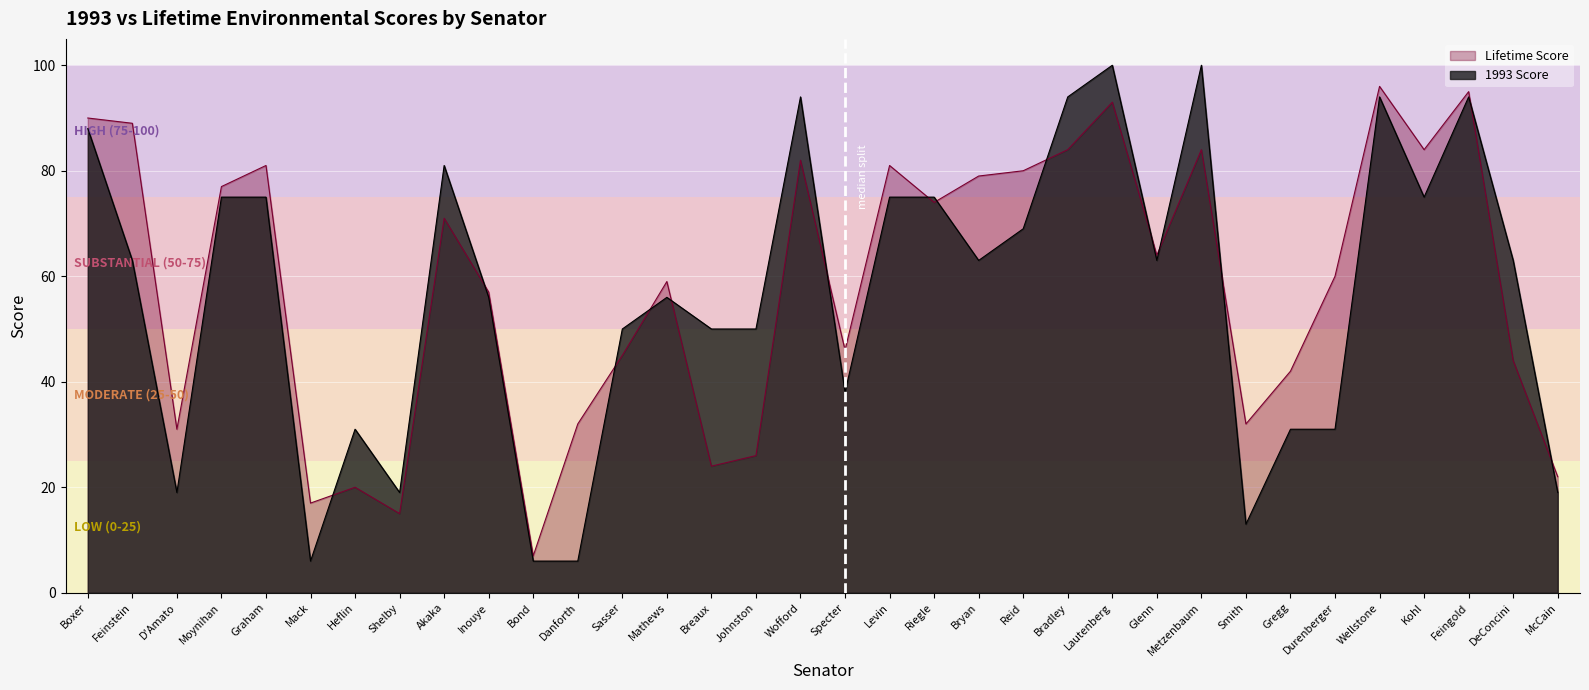

What position from the left is Reid?

22